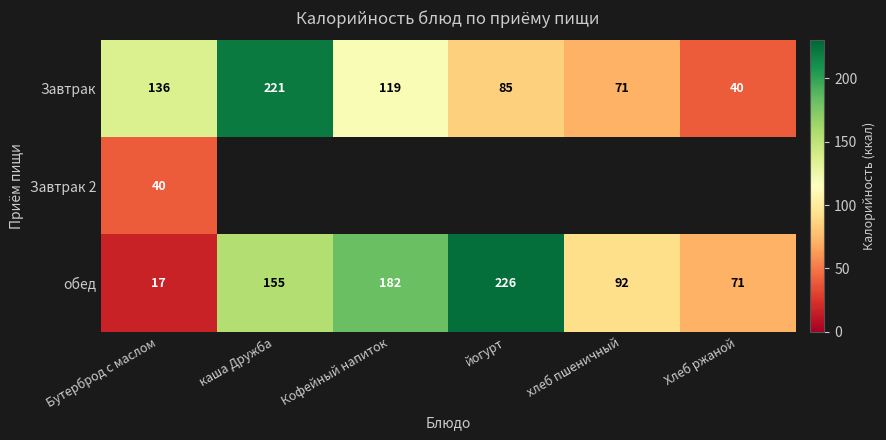

The value of обед at йогурт is 340.2. True or false?

False